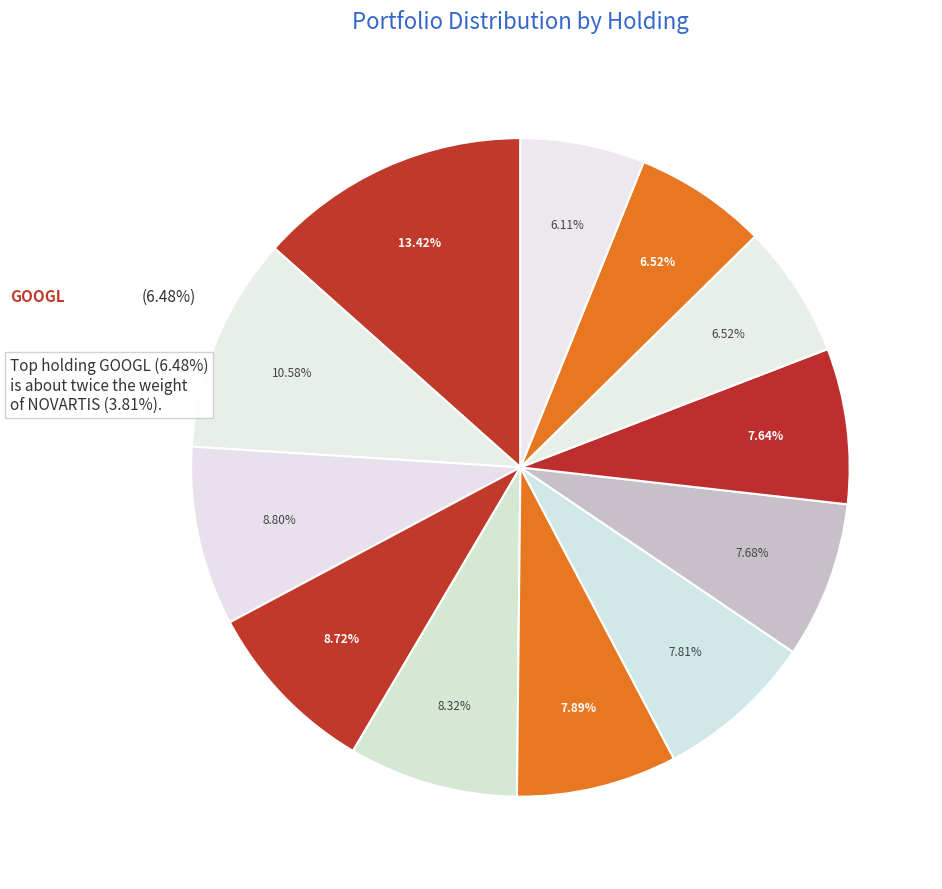

To the nearest percent, what is the average slice percentage?

8%